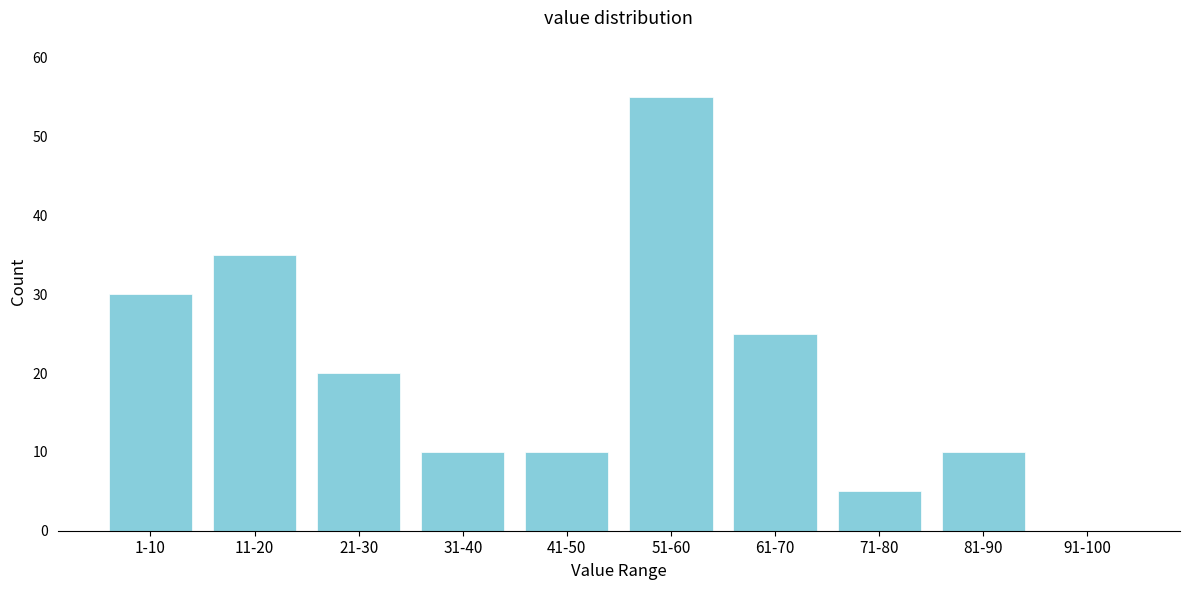

Reading right to left, extract all data points from this chart.

91-100=0	81-90=10	71-80=5	61-70=25	51-60=55	41-50=10	31-40=10	21-30=20	11-20=35	1-10=30